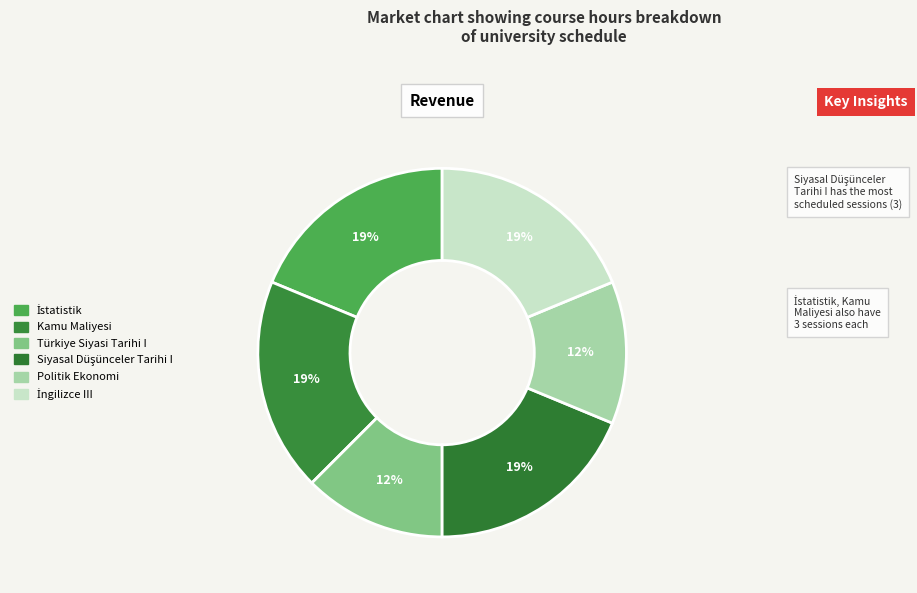

Count the number of slices in the pie.

6